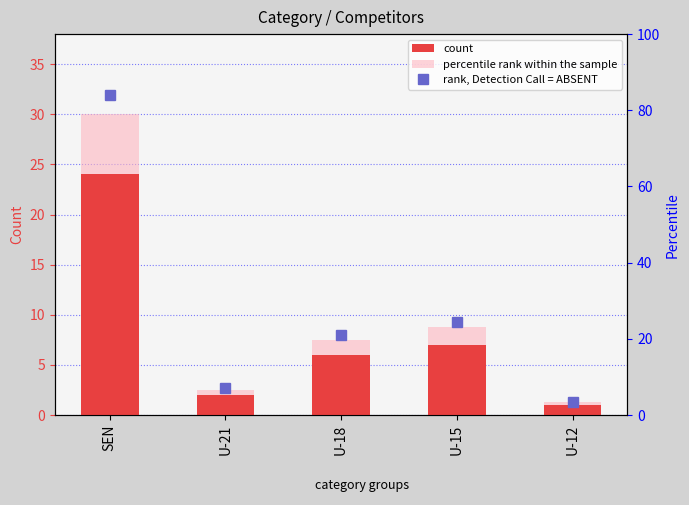

The value of percentile rank within the sample at U-18 is 7.5. True or false?

True